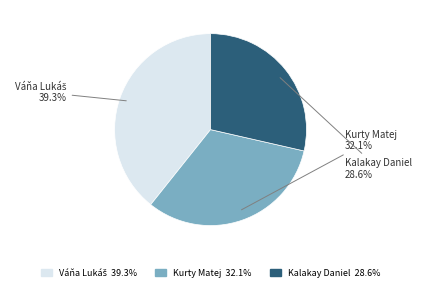

What is the smallest slice in the pie chart?

Kalakay Daniel